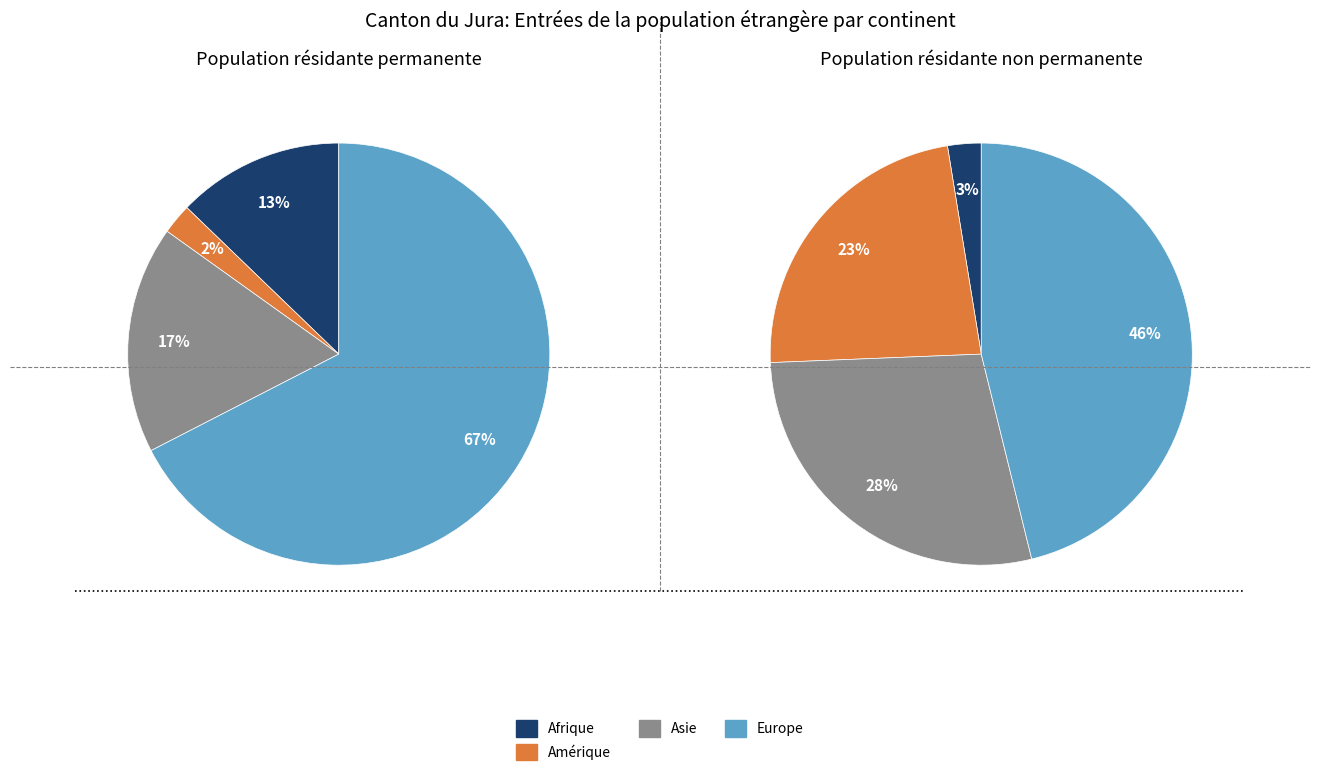

What percentage is the Afrique slice, to the nearest percent?

13%